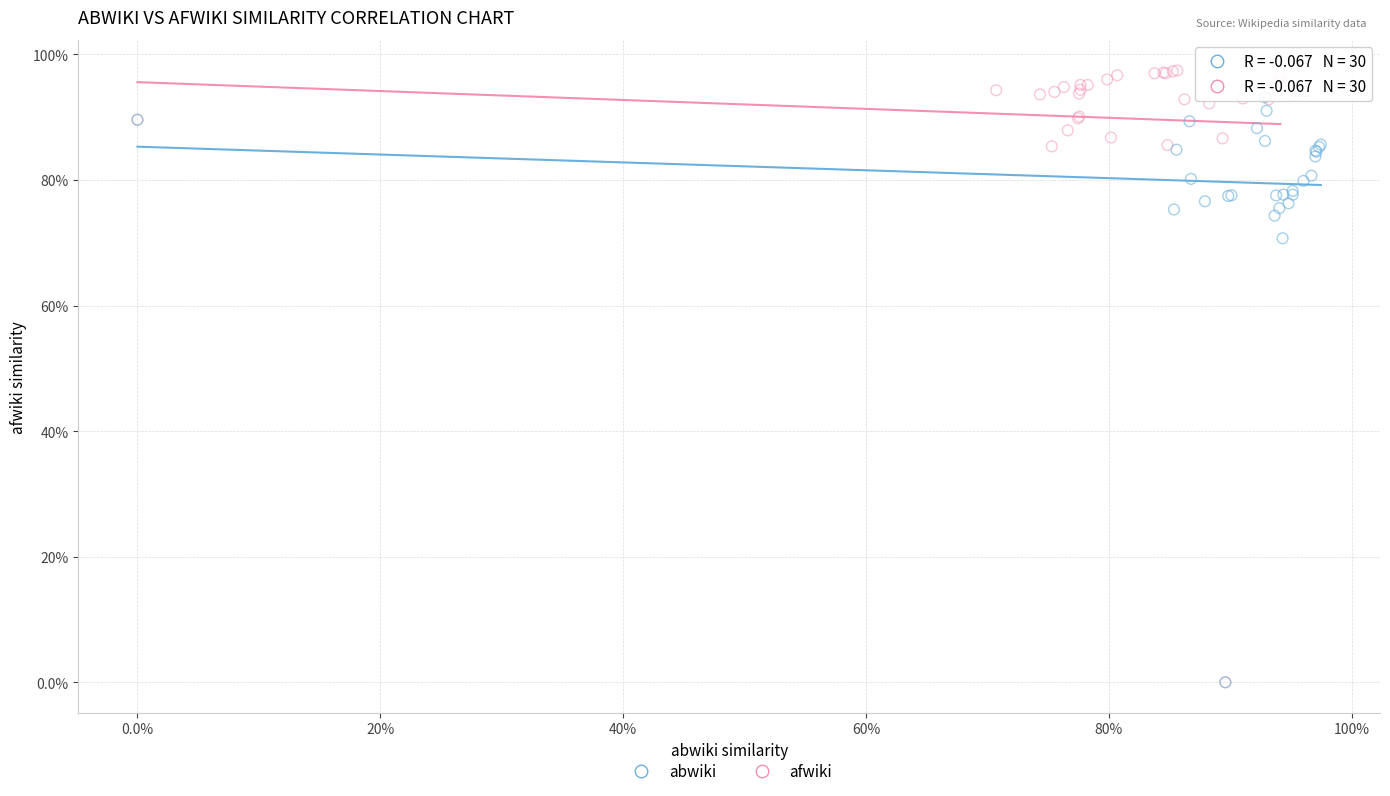

Which series has the largest Y range (max minus min)?

afwiki